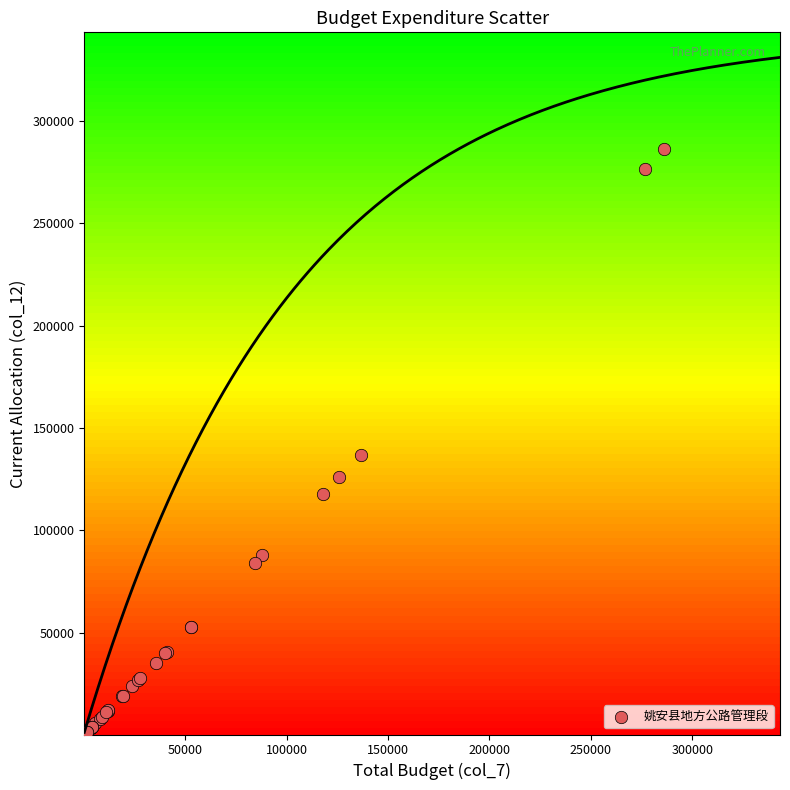

What Y value in the scatter plot is closest to 143213?

136942.1